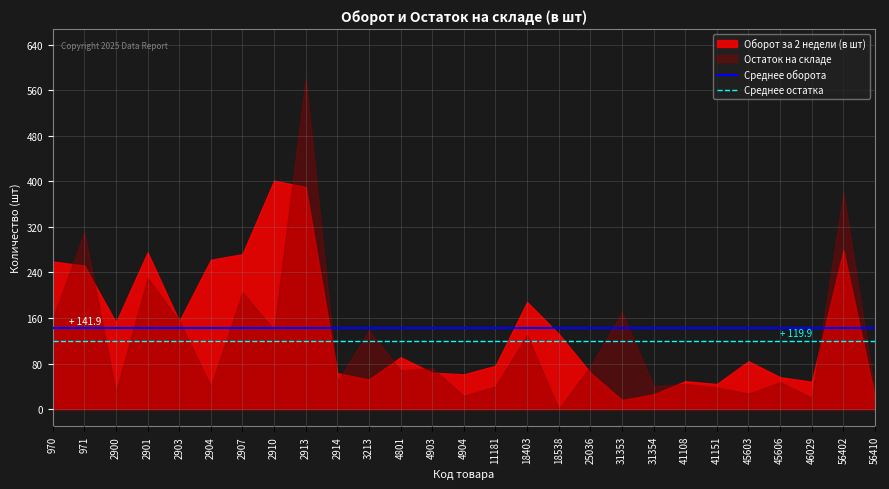

What is the sum of the Среднее оборота values at 971 and 970?

283.7